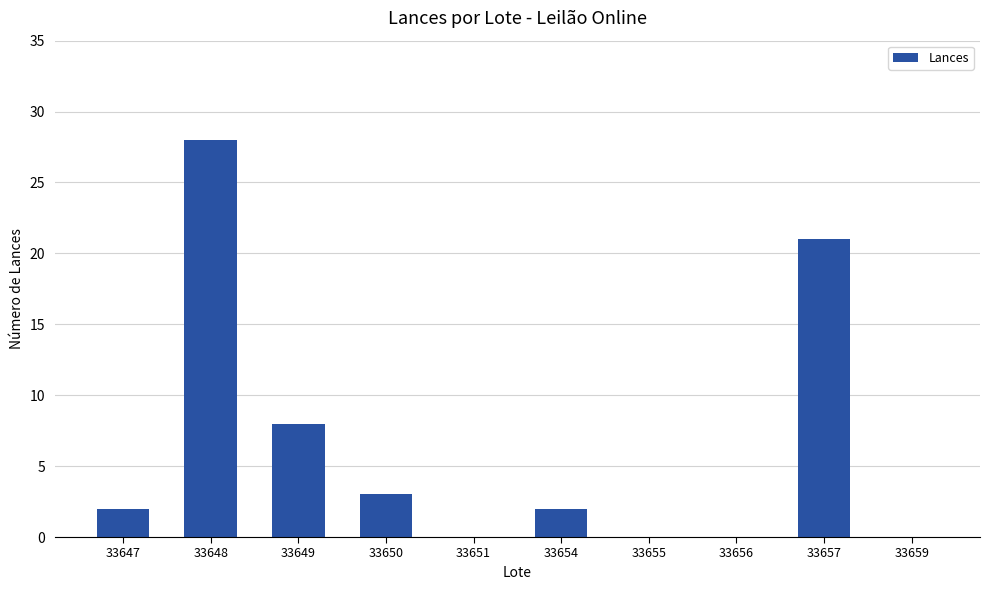

Reading left to right, extract all data points from this chart.

33647=2	33648=28	33649=8	33650=3	33651=0	33654=2	33655=0	33656=0	33657=21	33659=0